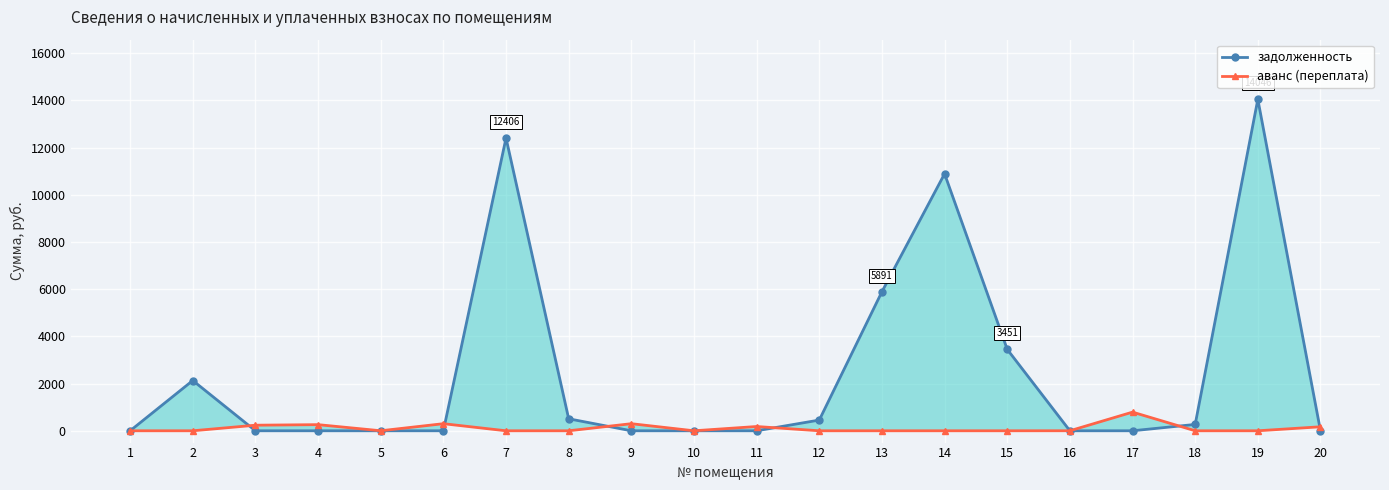

What is the difference between the highest and lowest values at 6?

300.4